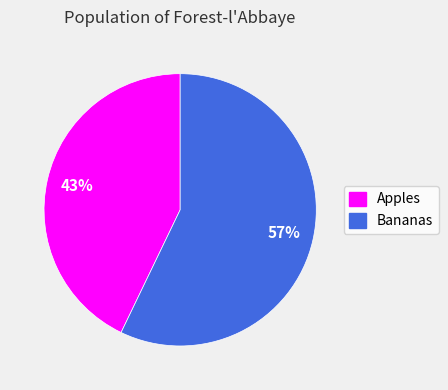

To the nearest percent, what is the difference between the largest and smallest slice percentages?

14%